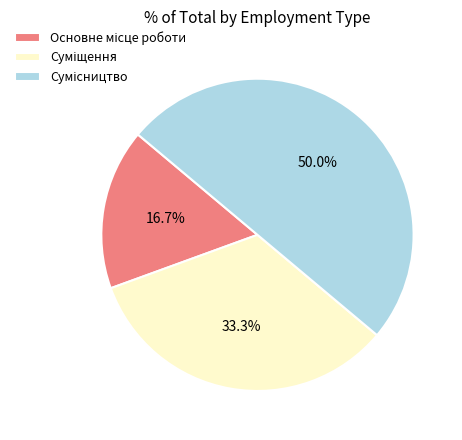

To the nearest percent, what portion does Основне місце роботи represent?

17%